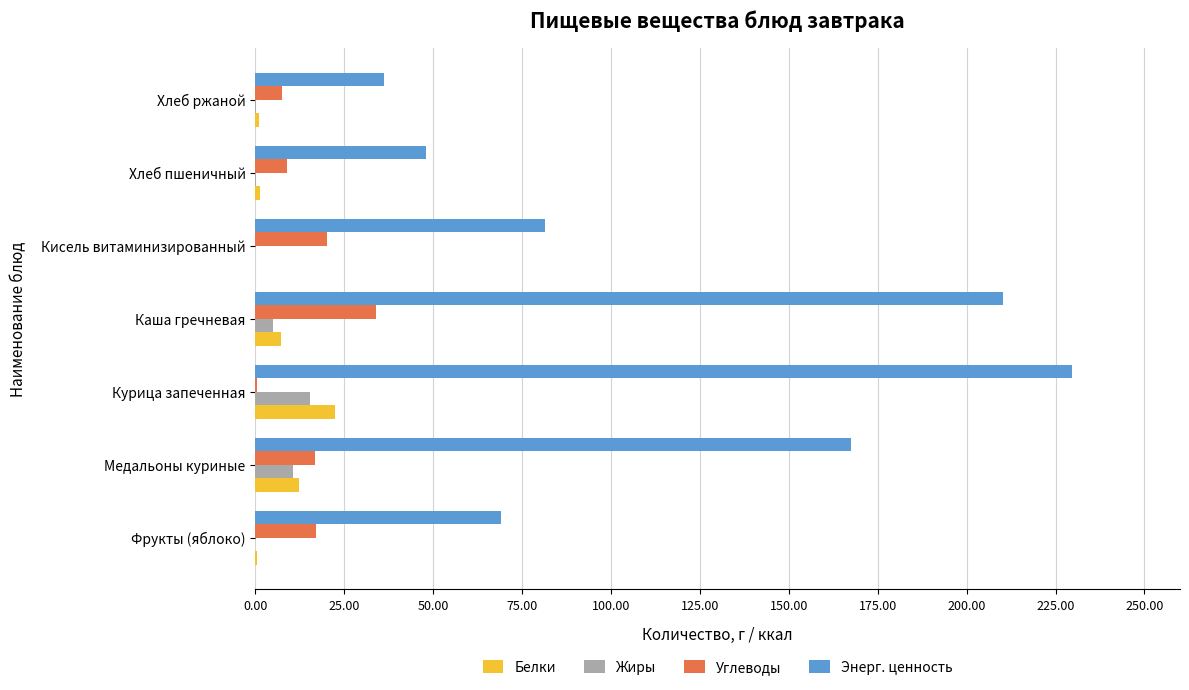

Which series changed the most between Курица запеченная and Хлеб ржаной?

Энерг. ценность